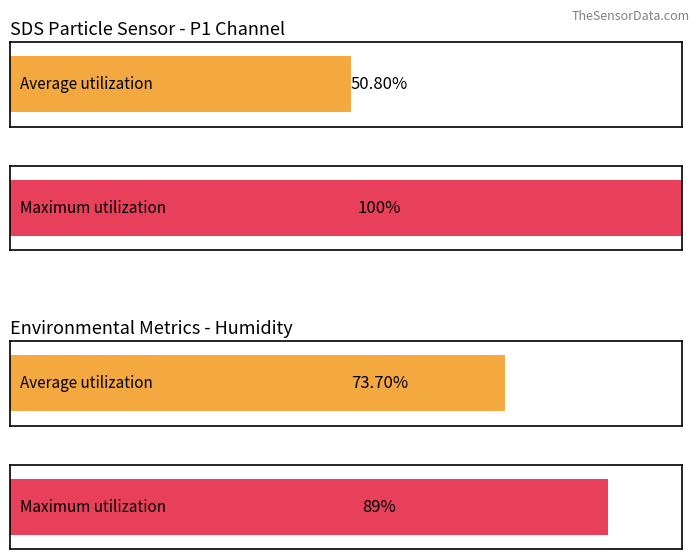

True or false: SDS_P2 has a value of 1.2 at 4.

False